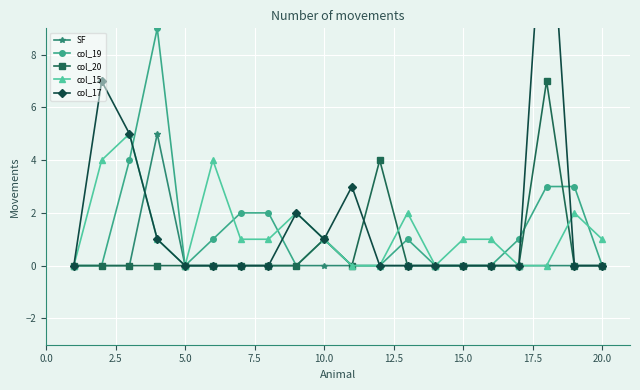

What is the highest value of the col_19 series?

9